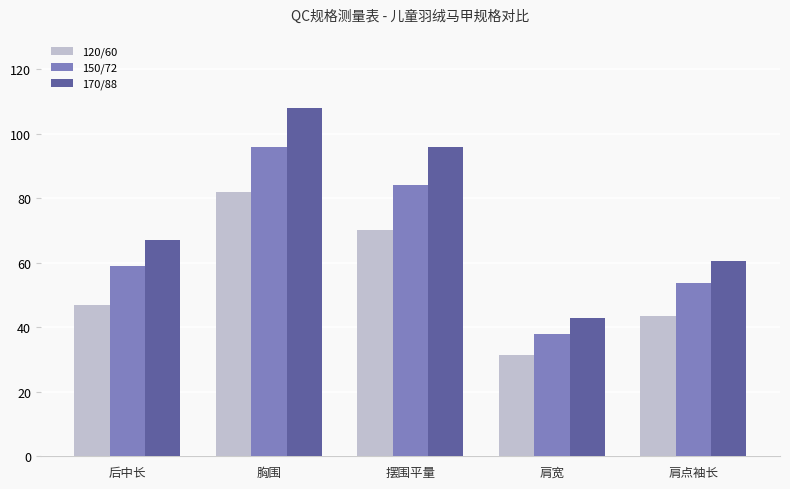

Is it true that 150/72 equals 96.0 at 胸围?

True